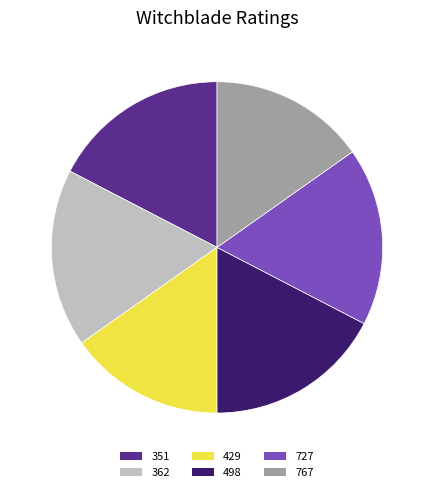

Approximately how many times larger is the value at 429 compared to 362?

0.9